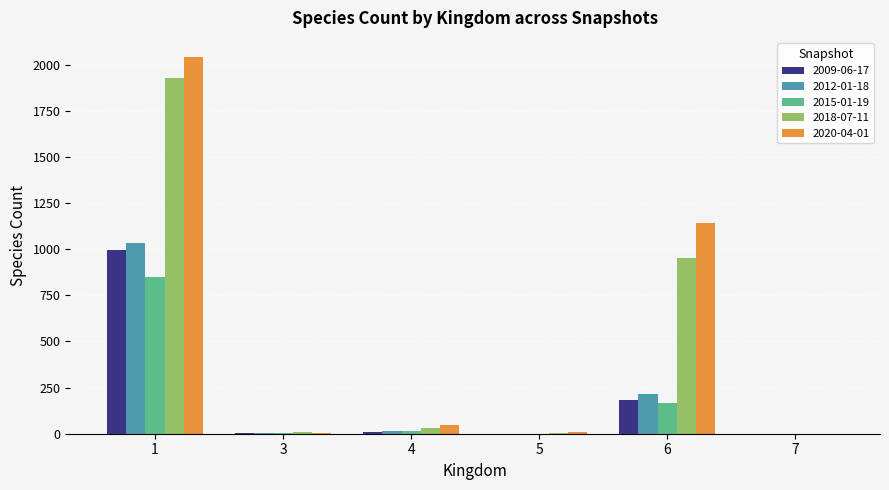

The value of 2009-06-17 at 1 is 1489. True or false?

False